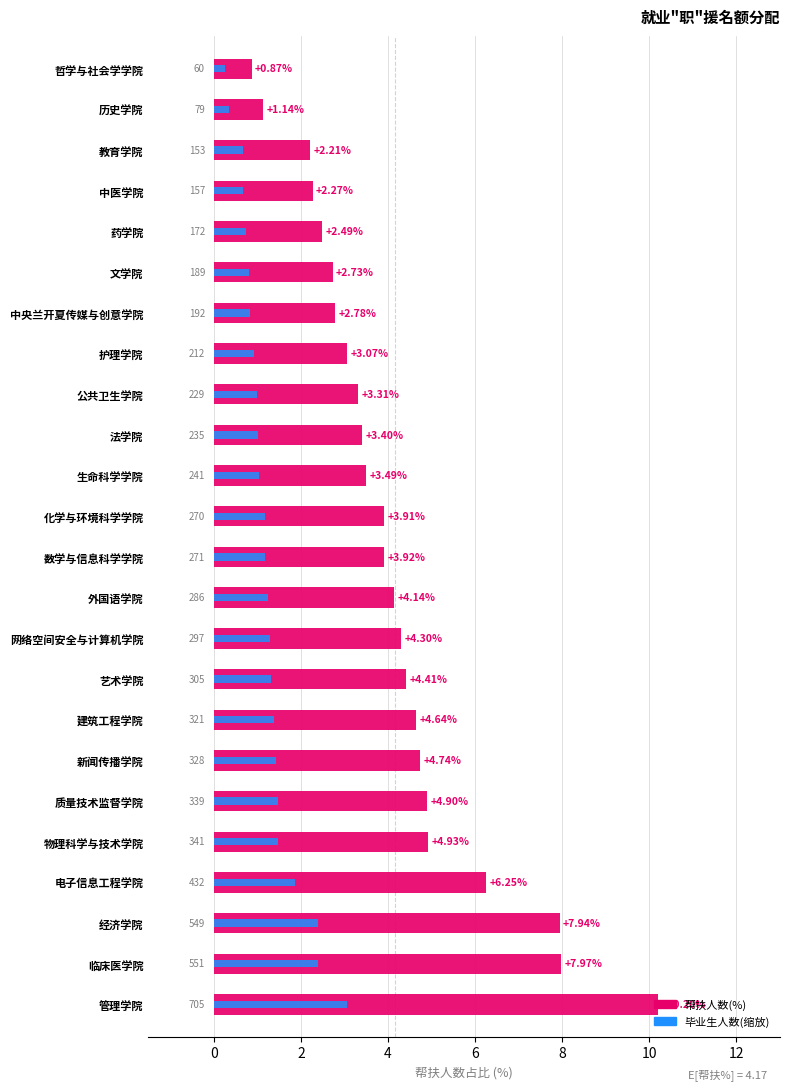

Which series has the largest range (max minus min)?

帮扶人数(%)